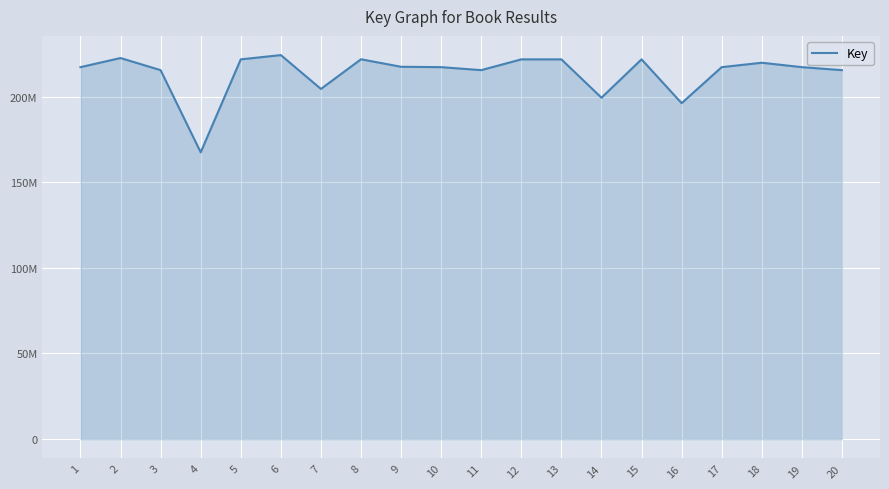

What is the difference between the second highest and second lowest values?

26344992